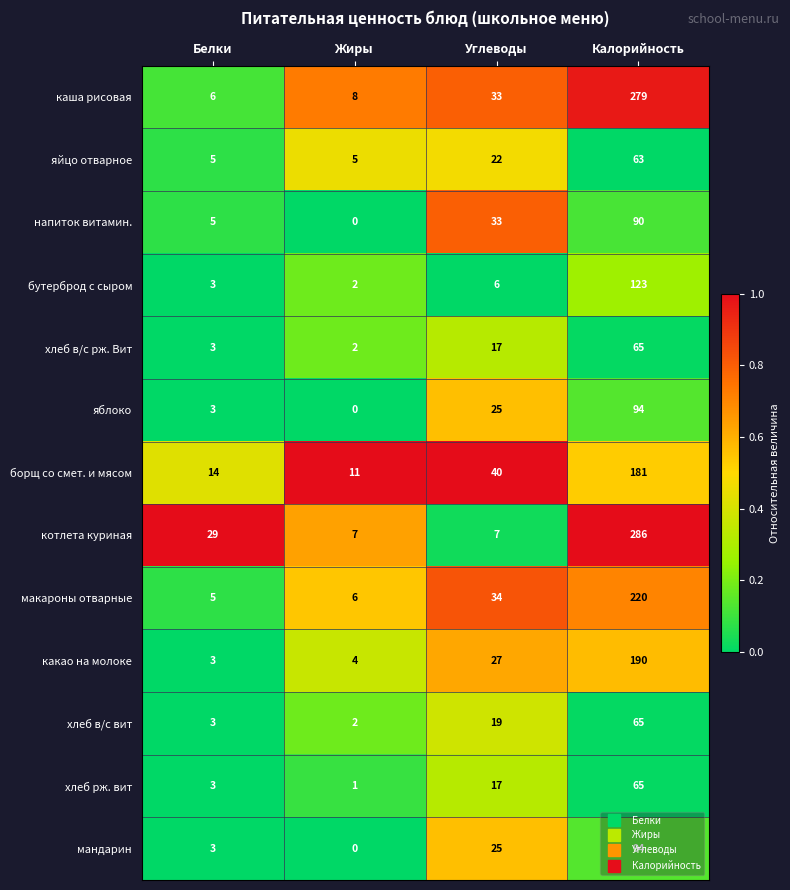

Is it true that котлета куриная equals 11 at Жиры?

False